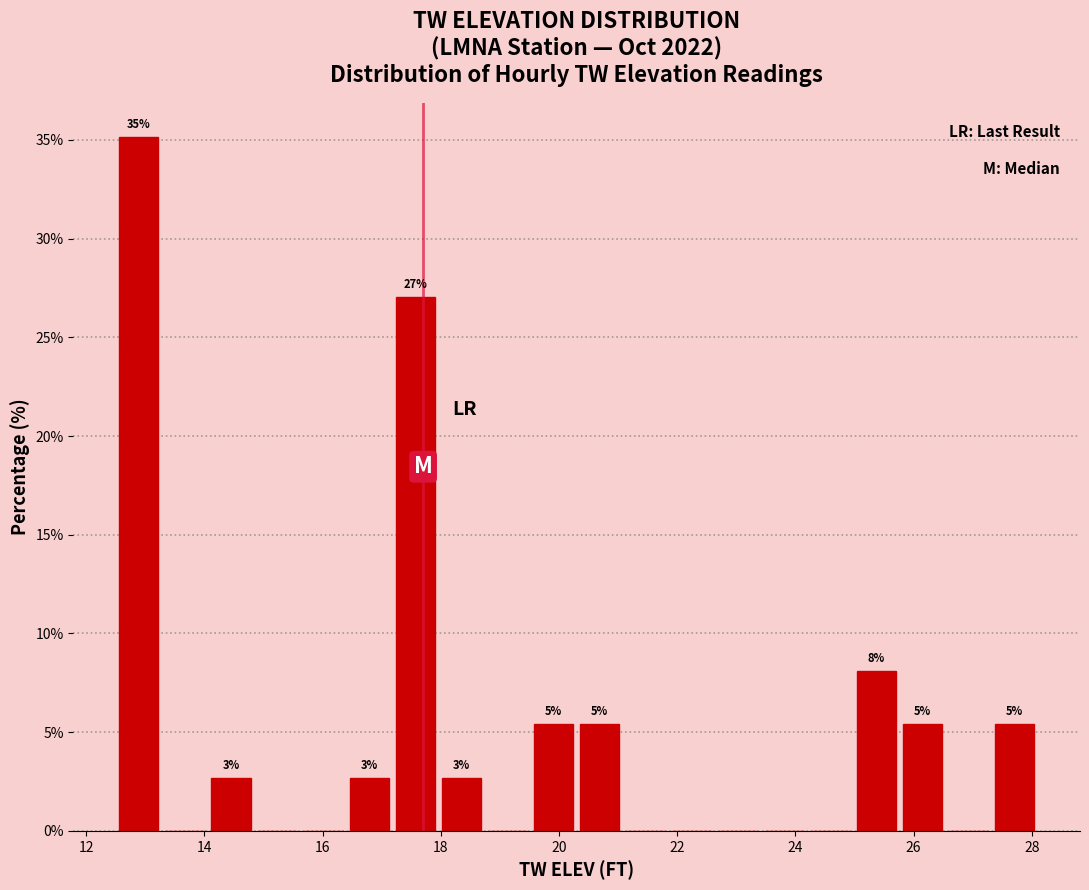

Read against the x-axis, roughly where is the centre of the tallest bar?

12.8